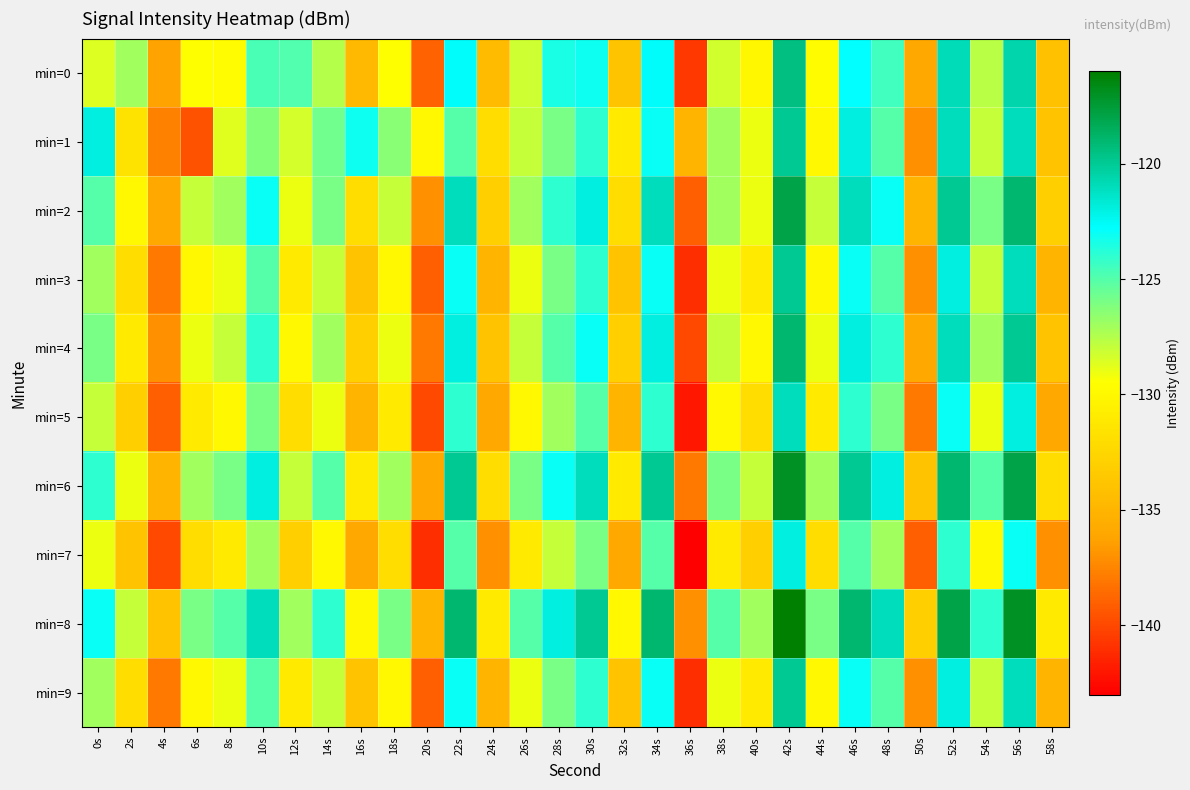

List the series in order of their peak value, lowest first.

min=7, min=5, min=1, min=3, min=9, min=0, min=4, min=2, min=6, min=8